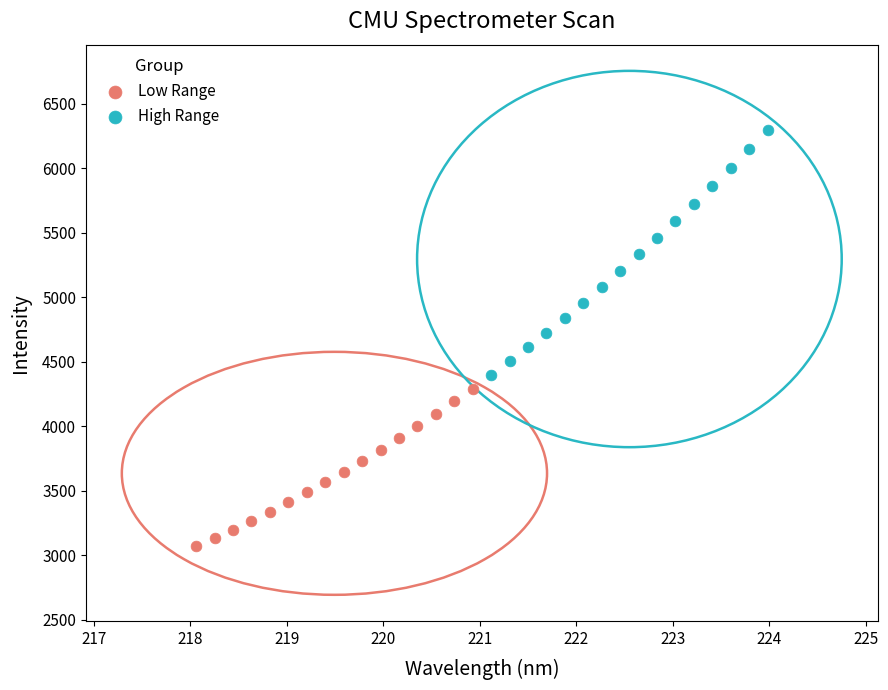

Which series contains the lowest Y value?

Low Range